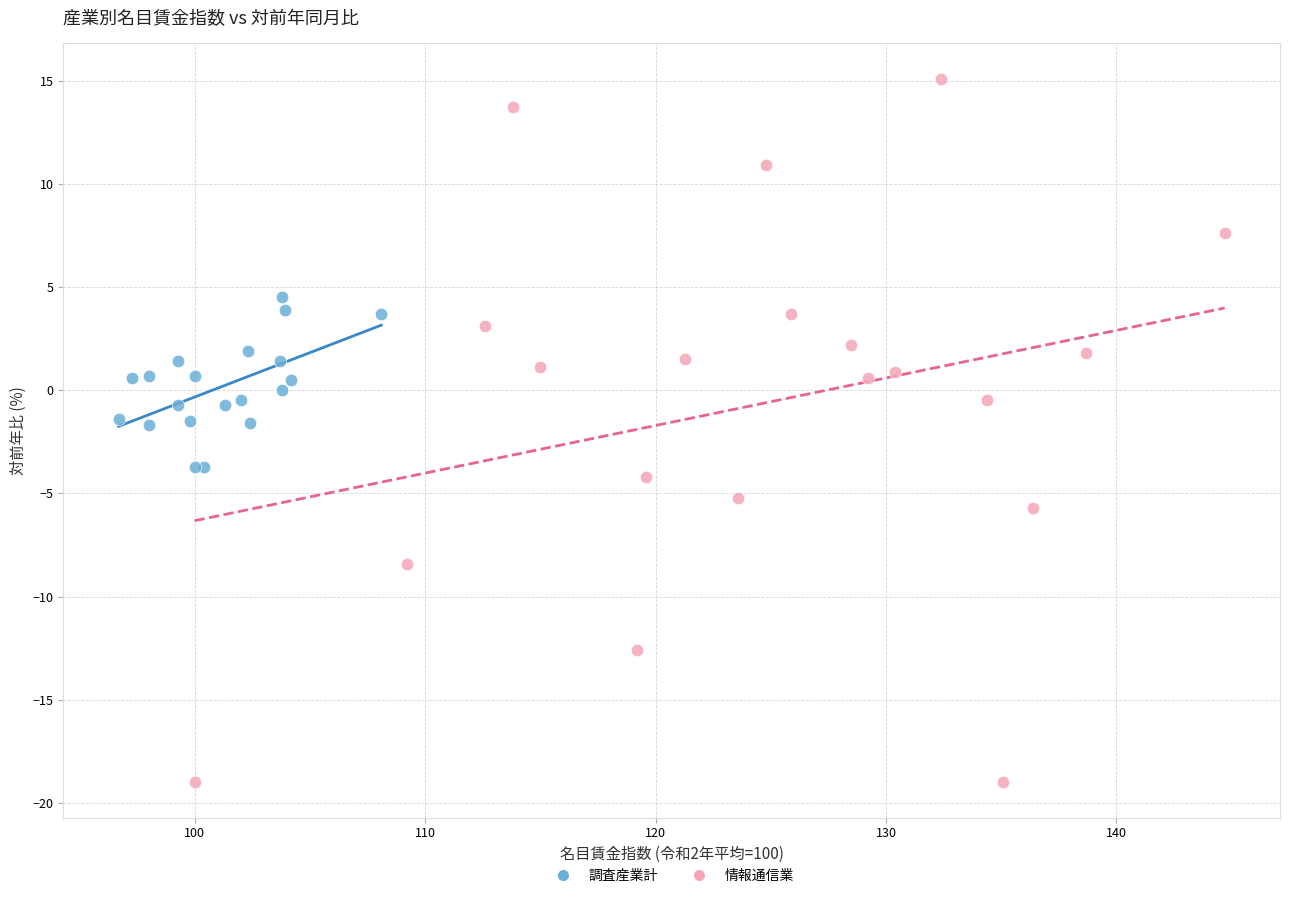

Which series contains the highest Y value?

情報通信業